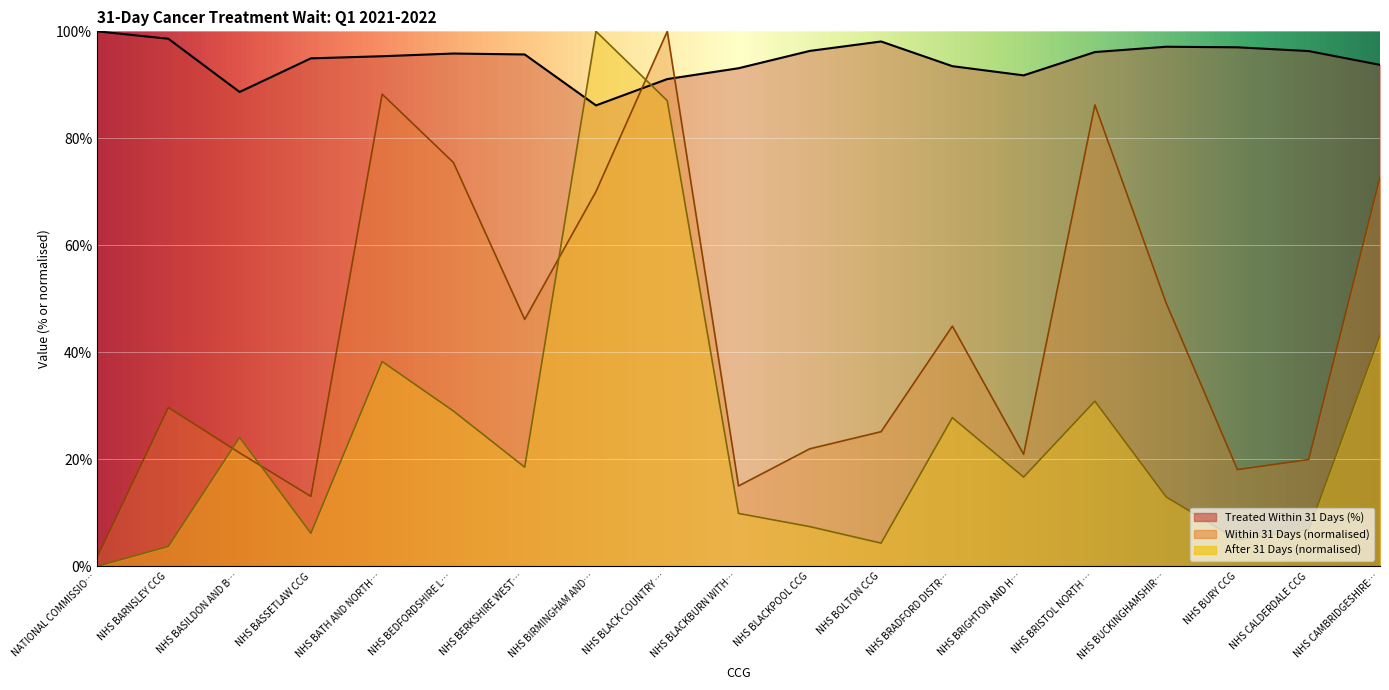

How many lines are shown in the chart?

3